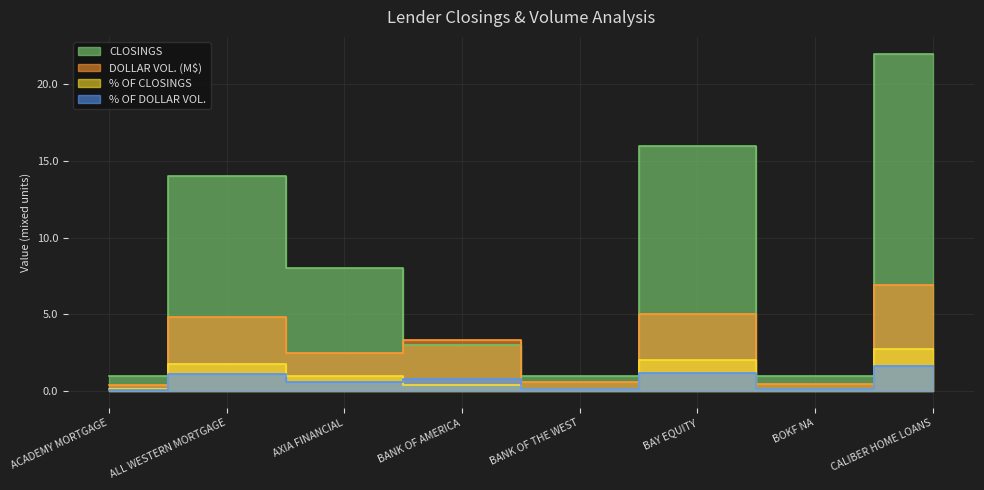

Between ACADEMY MORTGAGE and BOKF NA, which series saw the biggest shift?

DOLLAR VOL.